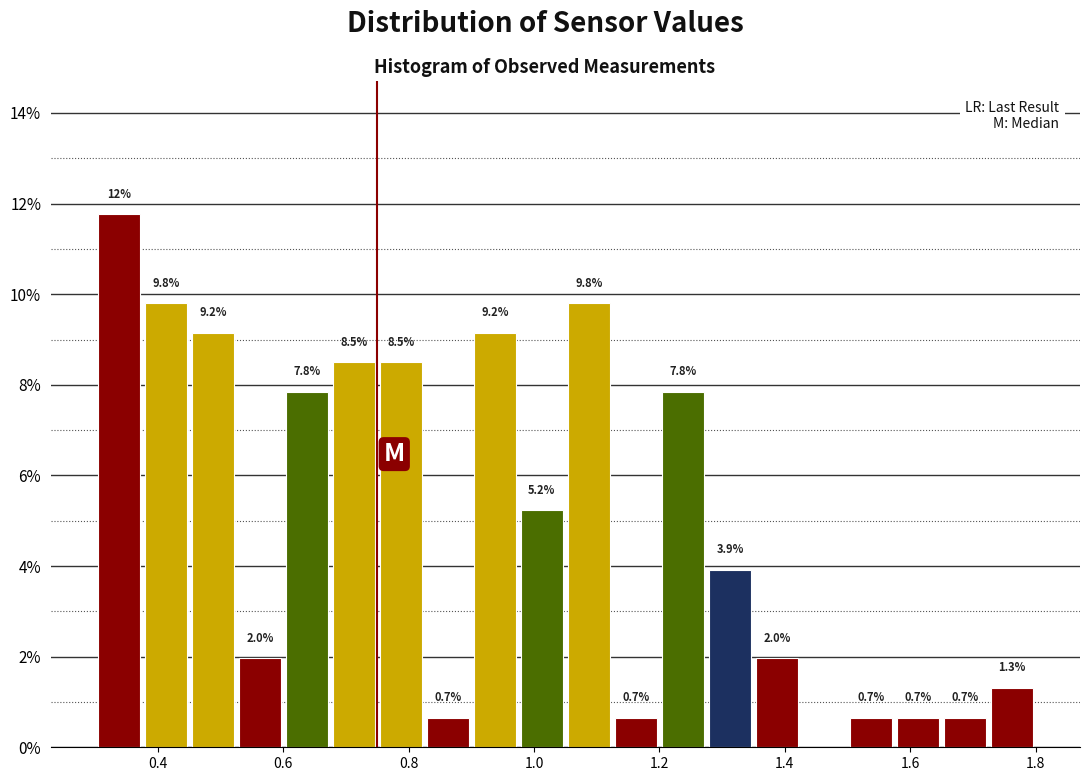

Read against the x-axis, roughly where is the centre of the tallest bar?

0.34